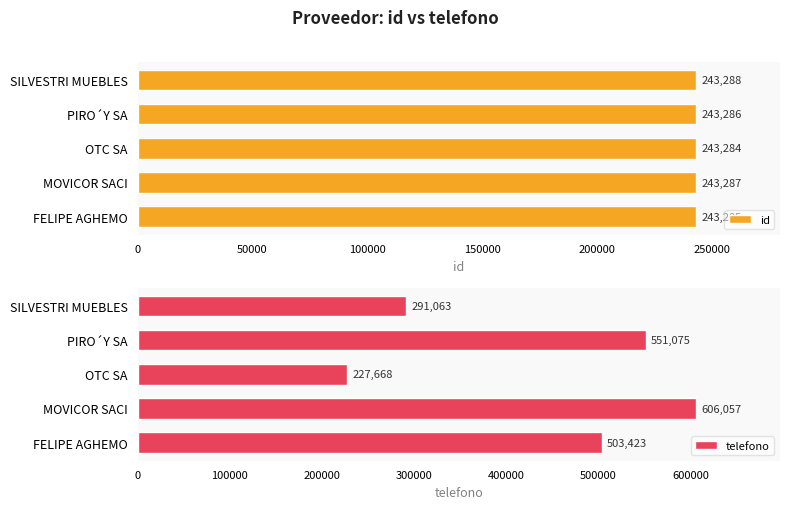

How many categories are shown in the chart?

5